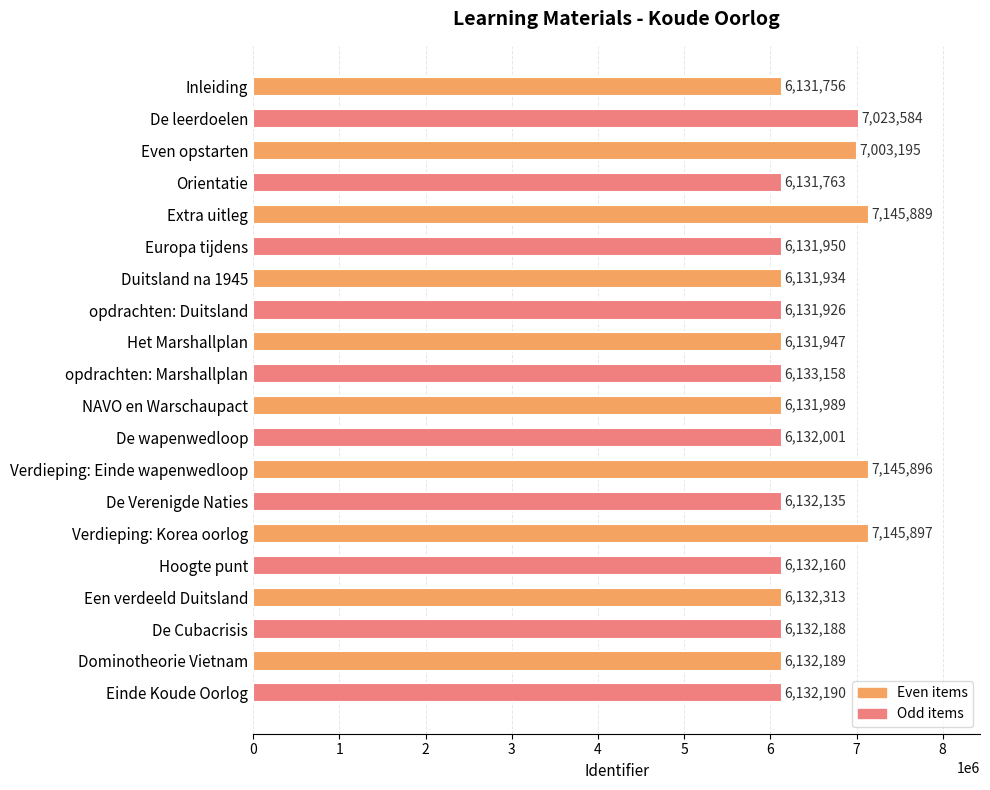

Are the bars horizontal?

Yes